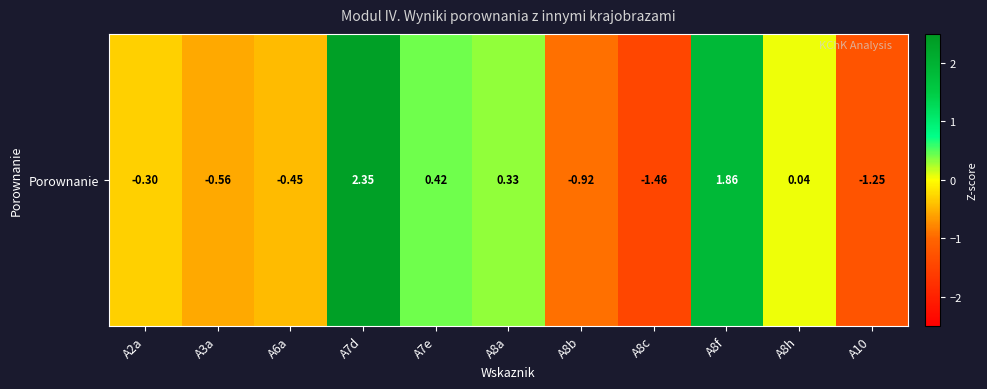

Which label corresponds to the largest value in the chart?

A7d